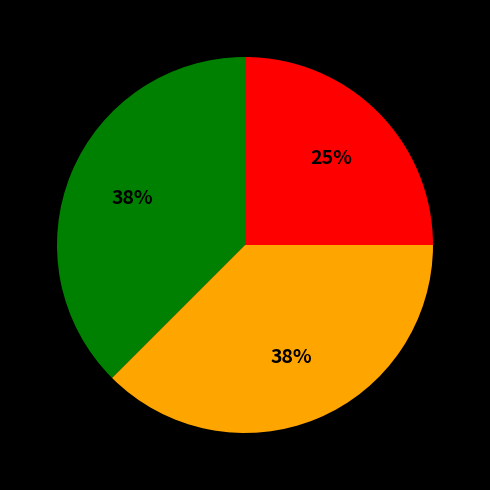

Does any single category account for the majority?

No